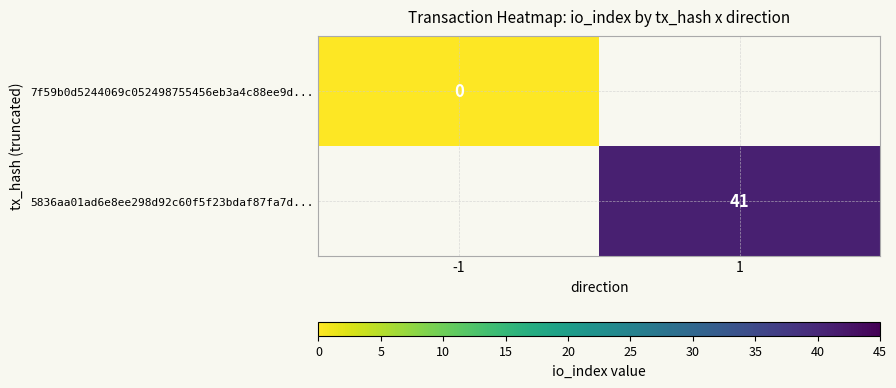

The 5836aa01ad6e8ee298d92c60f5f23bdaf87fa7d... series shows 14 at 1. True or false?

False